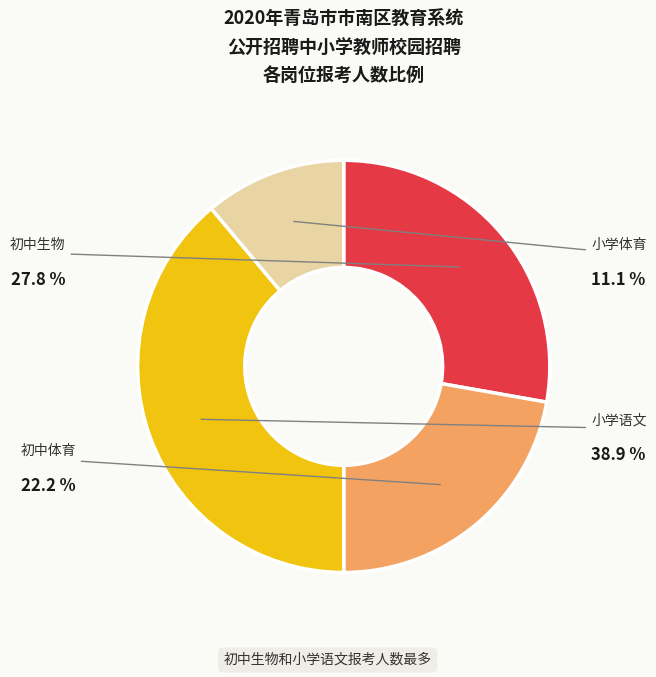

Is there a majority slice in this chart?

No